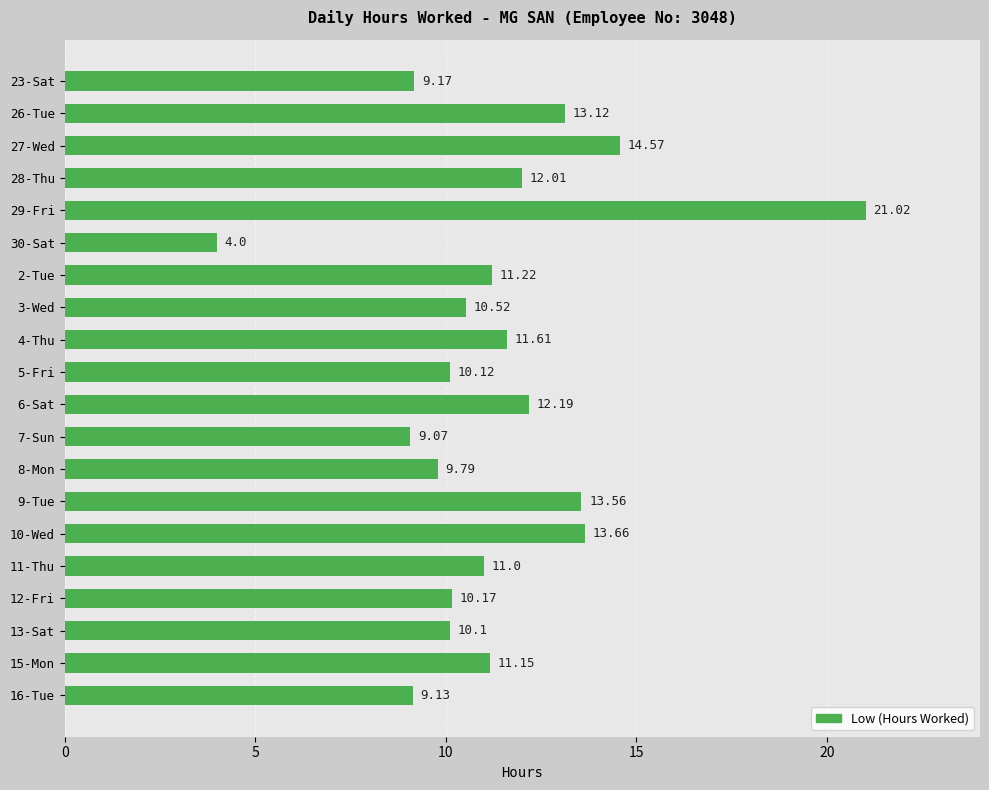

Rank the categories by value from highest to lowest.

29-Fri, 27-Wed, 10-Wed, 9-Tue, 26-Tue, 6-Sat, 28-Thu, 4-Thu, 2-Tue, 15-Mon, 11-Thu, 3-Wed, 12-Fri, 5-Fri, 13-Sat, 8-Mon, 23-Sat, 16-Tue, 7-Sun, 30-Sat